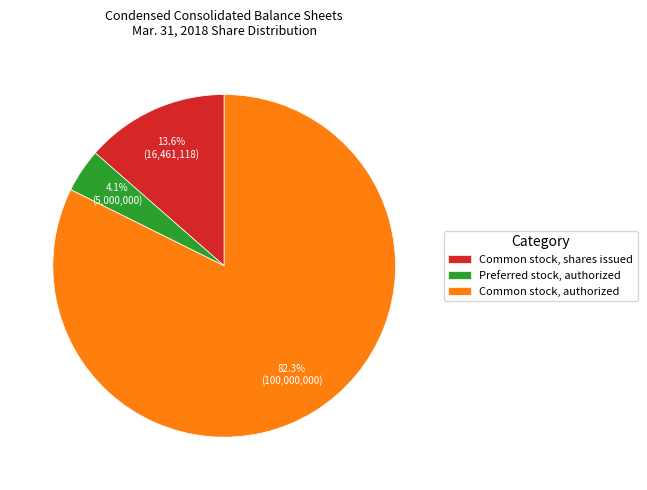

To the nearest percent, what is the difference between the largest and smallest slice percentages?

78%